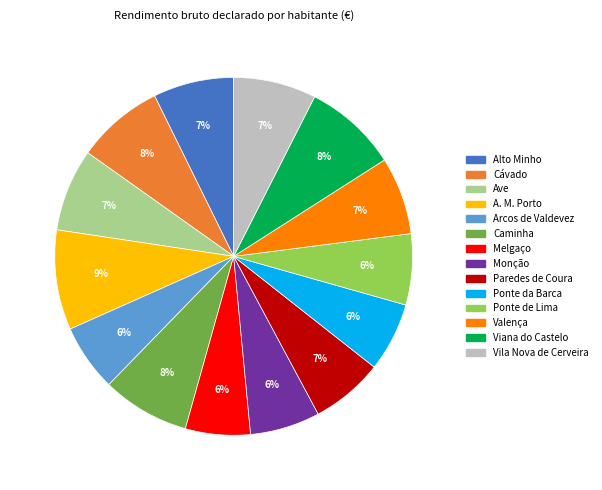

Which category has the biggest portion of the pie?

A. M. Porto